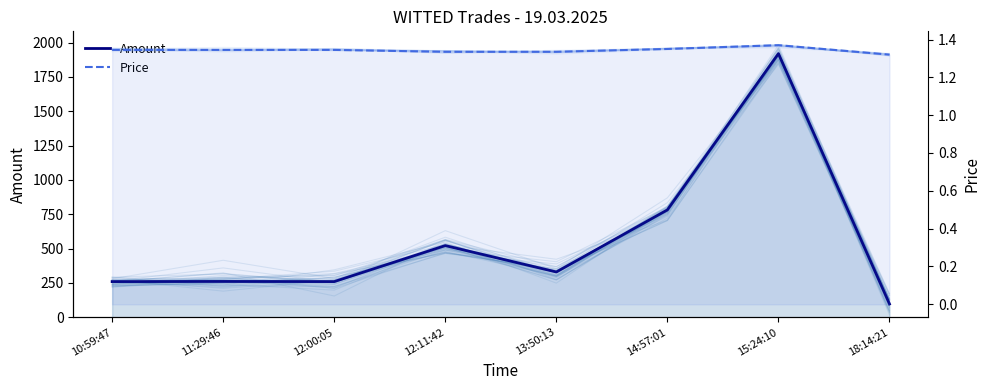

True or false: Amount and Price intersect in this chart.

False